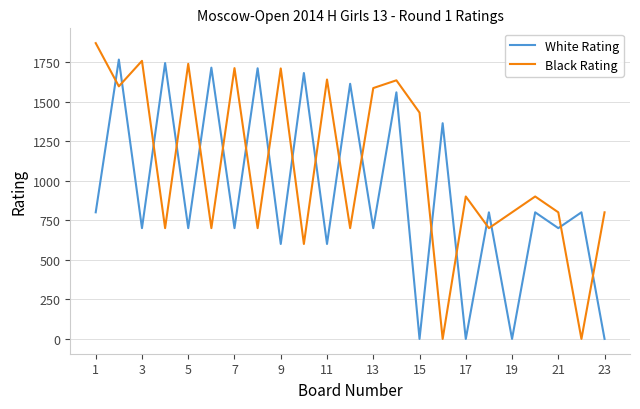

Which series has the largest total across all categories?

Black Rating